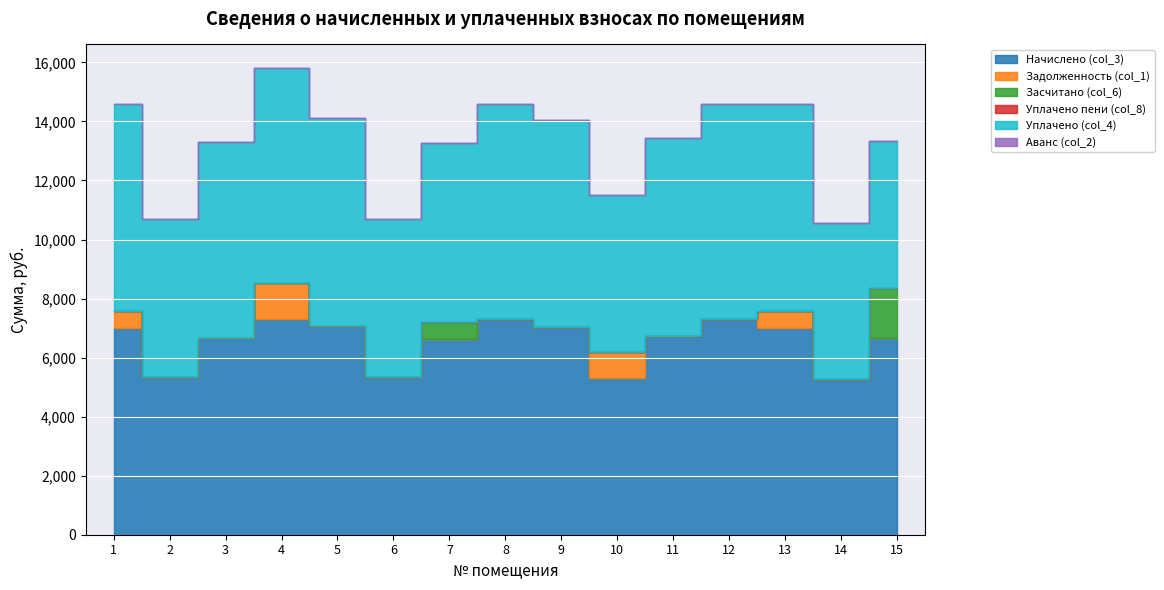

Rank the series by their maximum value, from highest to lowest.

Начислено (col_3), Уплачено (col_4), Засчитано (col_6), Задолженность (col_1), Уплачено пени (col_8), Аванс (col_2)